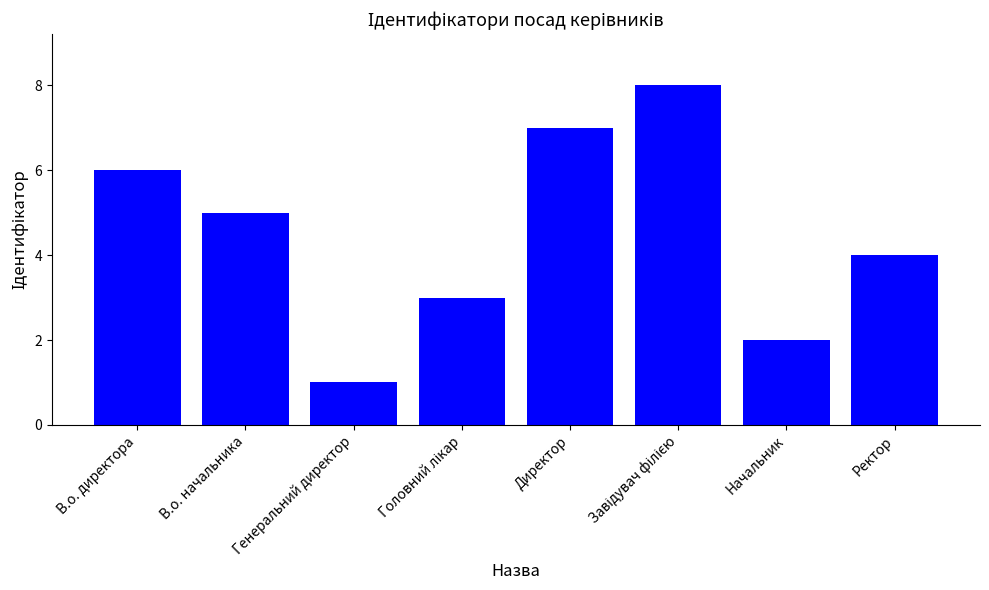

What is the change in value from Генеральний директор to Директор?

+6